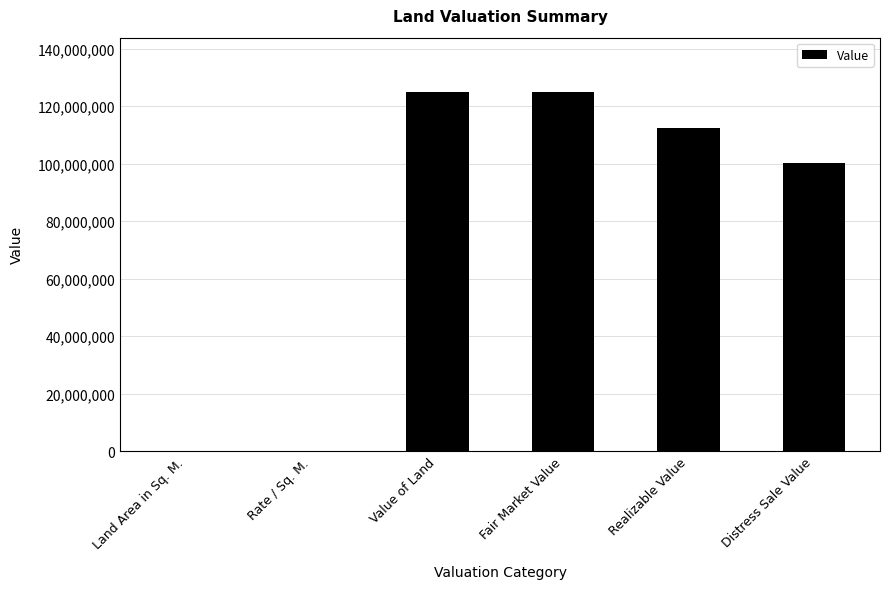

Which has a higher value, Fair Market Value or Land Area in Sq. M.?

Fair Market Value